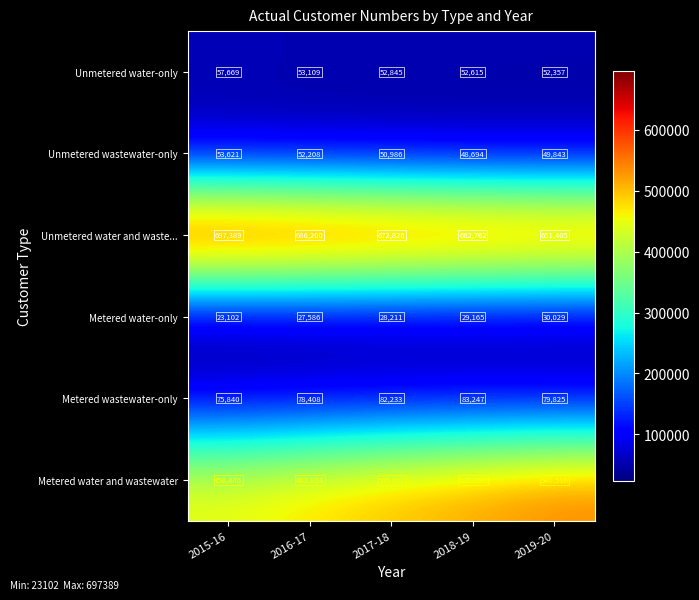

At how many categories does at least one series exceed 553907?

5